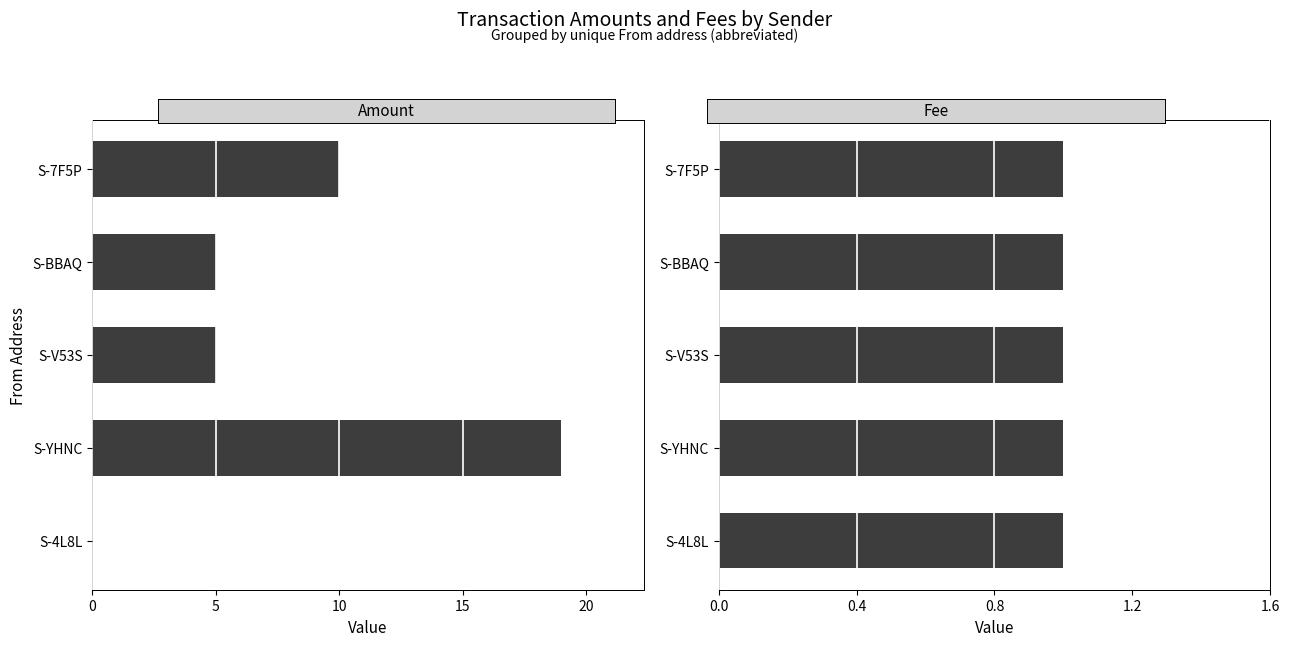

Is the value of Amount at 5 greater than the value of Fee at 10?

Yes